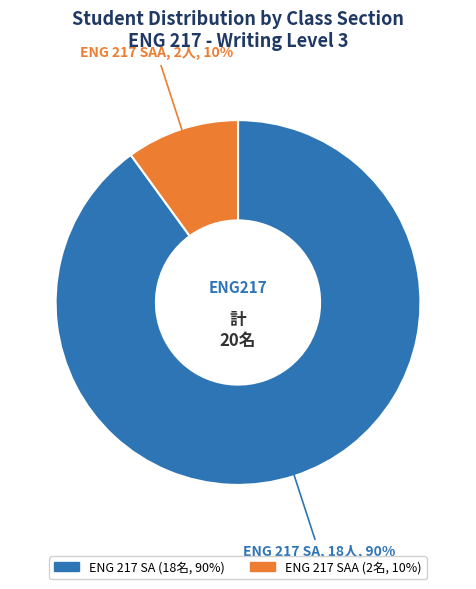

Does any single category account for the majority?

Yes